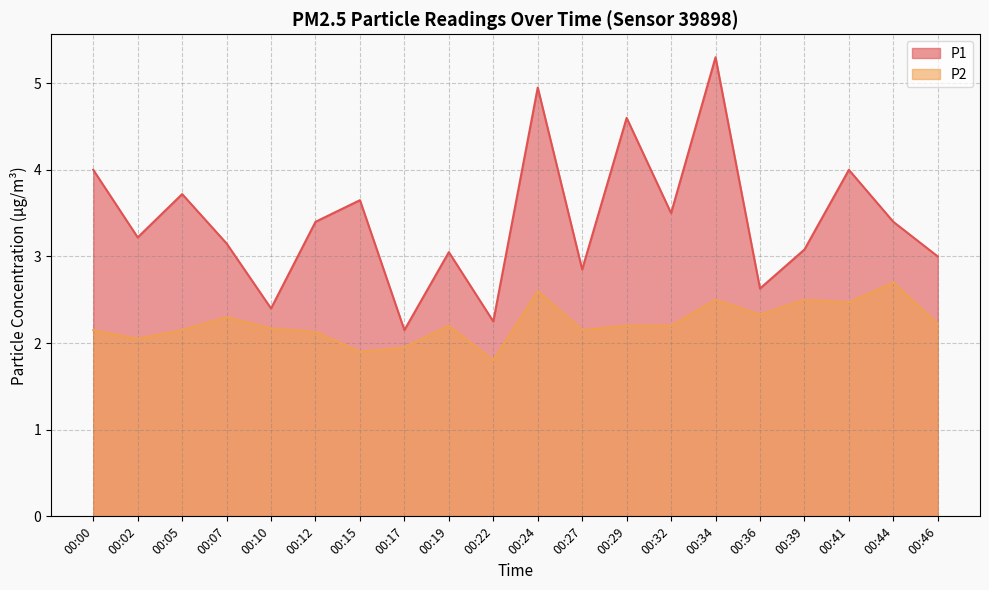

How many lines are shown in the chart?

2